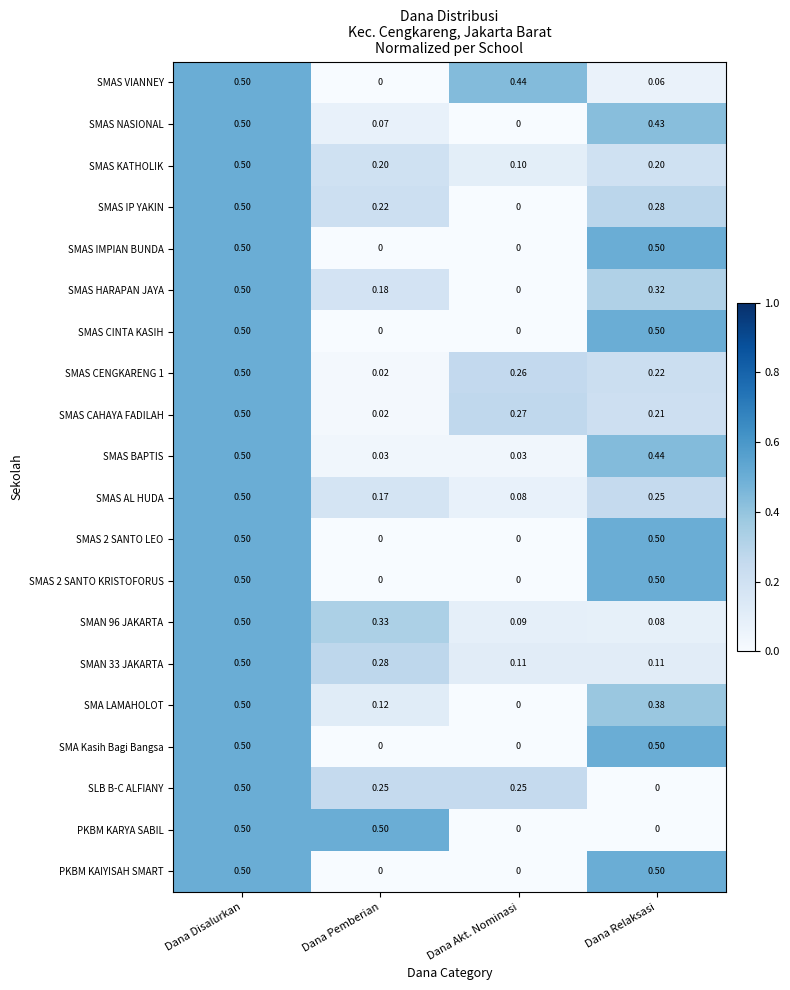

List the labels in order of SMAS IP YAKIN value, largest first.

Dana Disalurkan, Dana Relaksasi, Dana Pemberian, Dana Akt. Nominasi